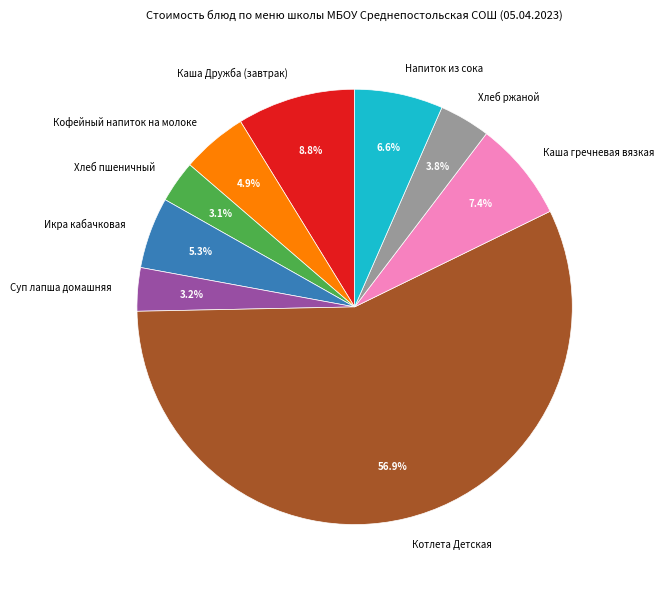

Count the number of slices in the pie.

9